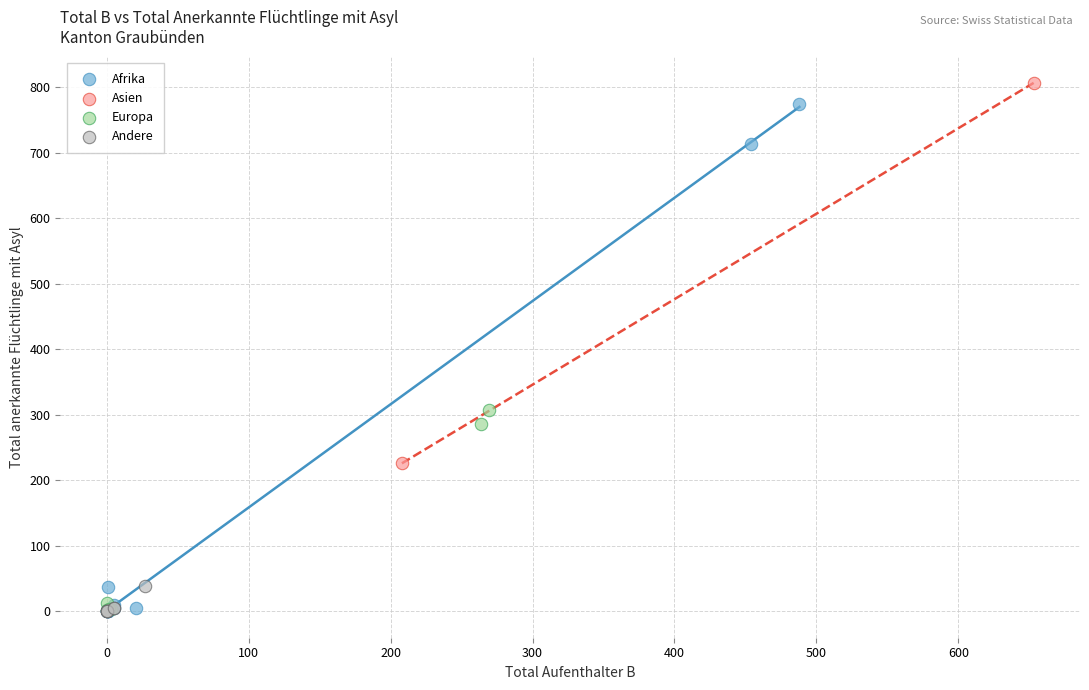

Which series has the largest Y range (max minus min)?

Afrika